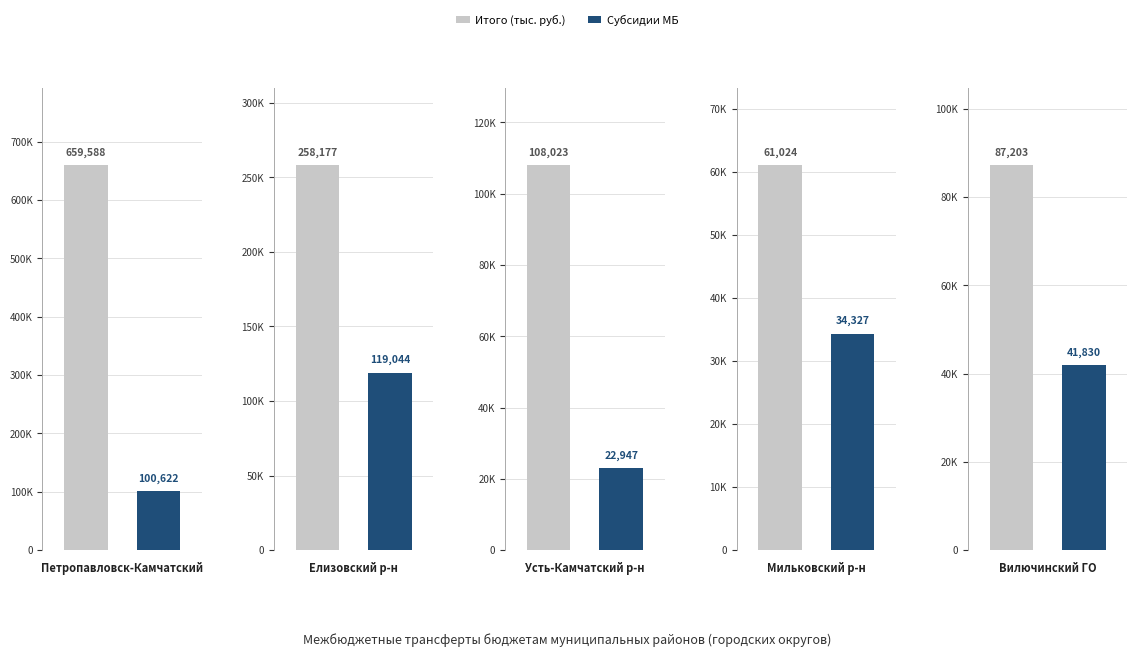

At 1, list the series in order from smallest to largest.

Субсидии МБ, Итого (тыс. руб.)